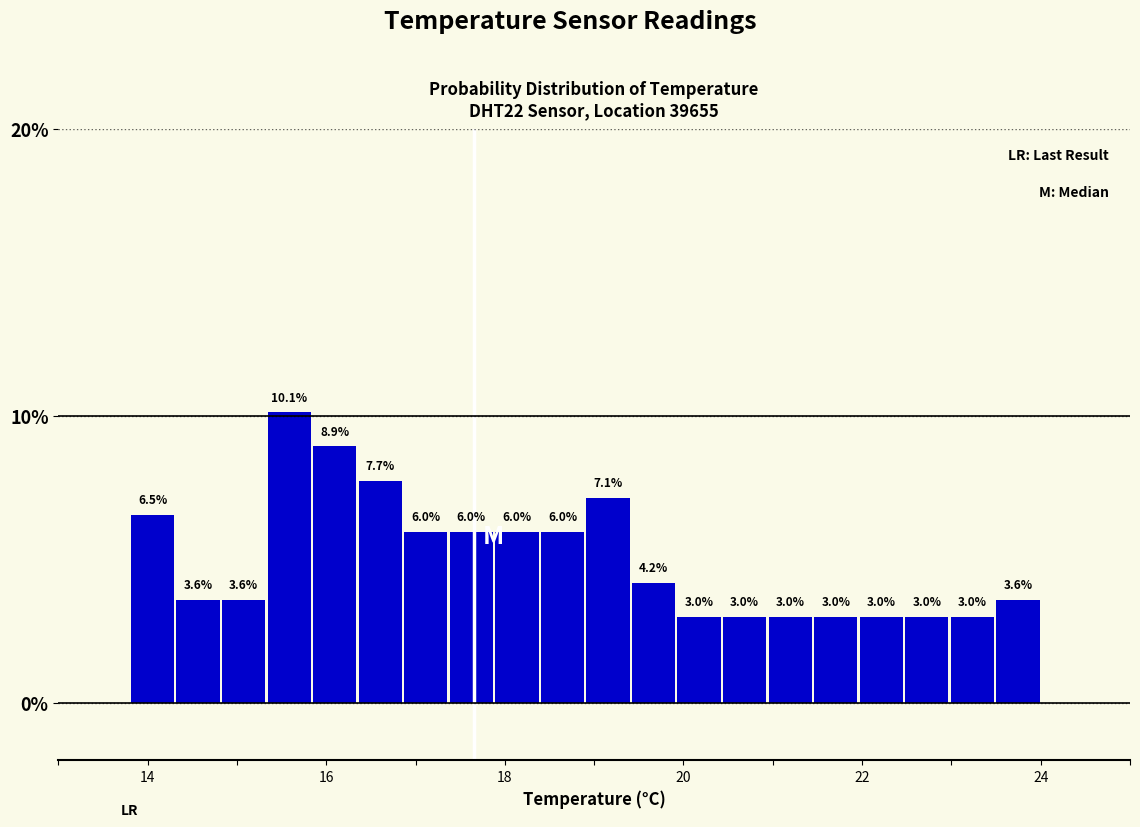

Around what value on the x-axis is the tallest bar? Give the approximate position of its centre, as read against the axis.

15.6